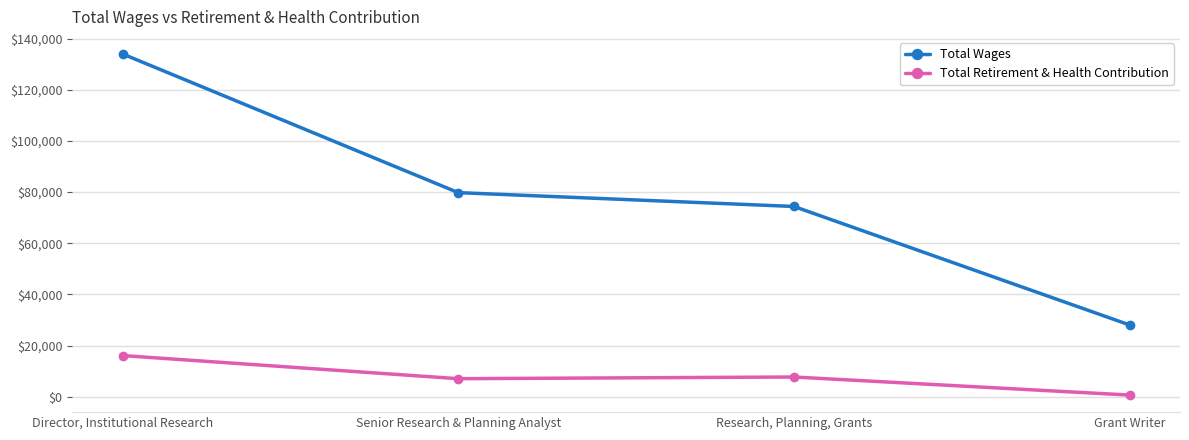

Where does the Total Retirement & Health Contribution series first go above 7691?

Director, Institutional Research